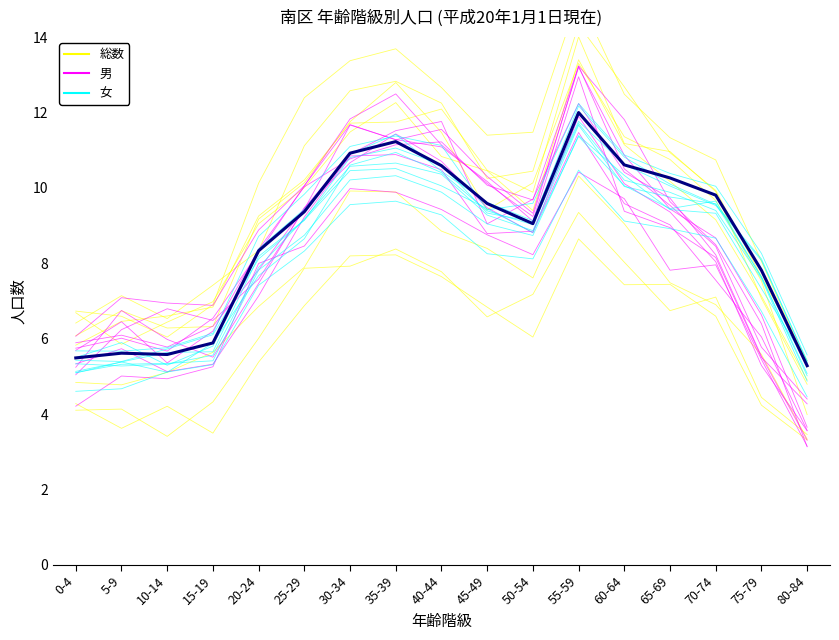

Reading left to right, what are all the values shown in this chart?

総数: 0-4=4.8	5-9=4.8	10-14=5.1	15-19=5.6	20-24=6.9	25-29=7.9	30-34=9.9	35-39=9.9	40-44=8.9	45-49=8.4	50-54=7.6	55-59=10.3	60-64=9.0	65-69=7.5	70-74=6.9	75-79=5.6	80-84=3.3
男: 0-4=5.7	5-9=6.5	10-14=5.4	15-19=6.2	20-24=8.4	25-29=10.0	30-34=10.8	35-39=11.1	40-44=11.2	45-49=10.1	50-54=9.7	55-59=13.2	60-64=10.5	65-69=9.5	70-74=8.5	75-79=5.8	80-84=4.4
女: 0-4=5.3	5-9=5.3	10-14=5.3	15-19=5.6	20-24=7.9	25-29=9.2	30-34=10.6	35-39=10.7	40-44=10.4	45-49=9.3	50-54=8.9	55-59=11.7	60-64=10.0	65-69=9.8	70-74=9.6	75-79=7.6	80-84=5.1